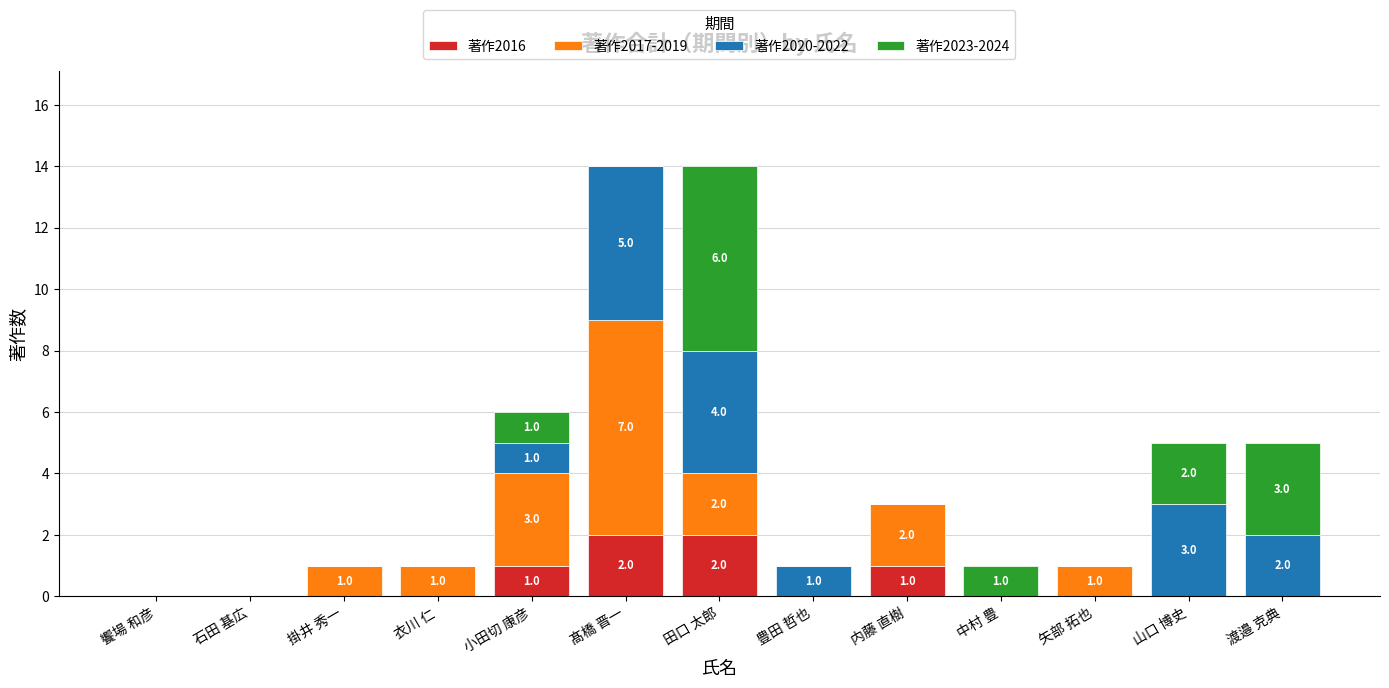

The 著作2016 series shows -1 at 石田 基広. True or false?

False